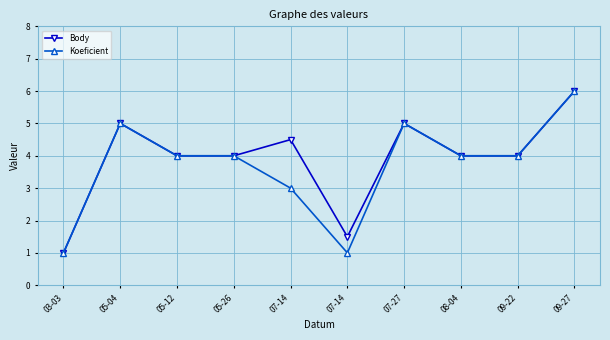

True or false: Body has a value of 0.3 at 03-03.

False